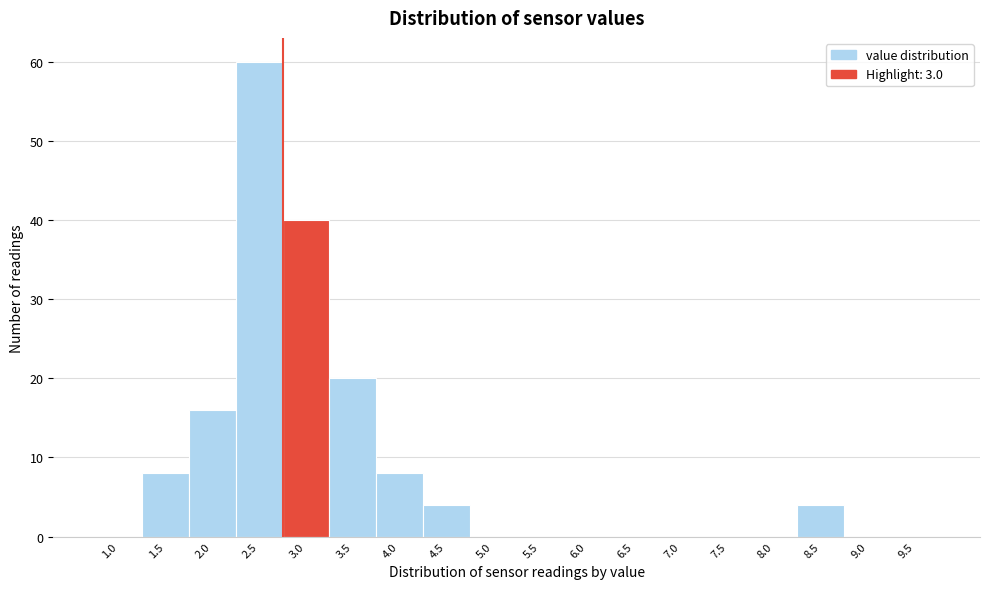

Reading left to right, transcribe all the data shown in this chart.

1.0=0	1.5=8	2.0=16	2.5=60	3.0=40	3.5=20	4.0=8	4.5=4	5.0=0	5.5=0	6.0=0	6.5=0	7.0=0	7.5=0	8.0=0	8.5=4	9.0=0	9.5=0